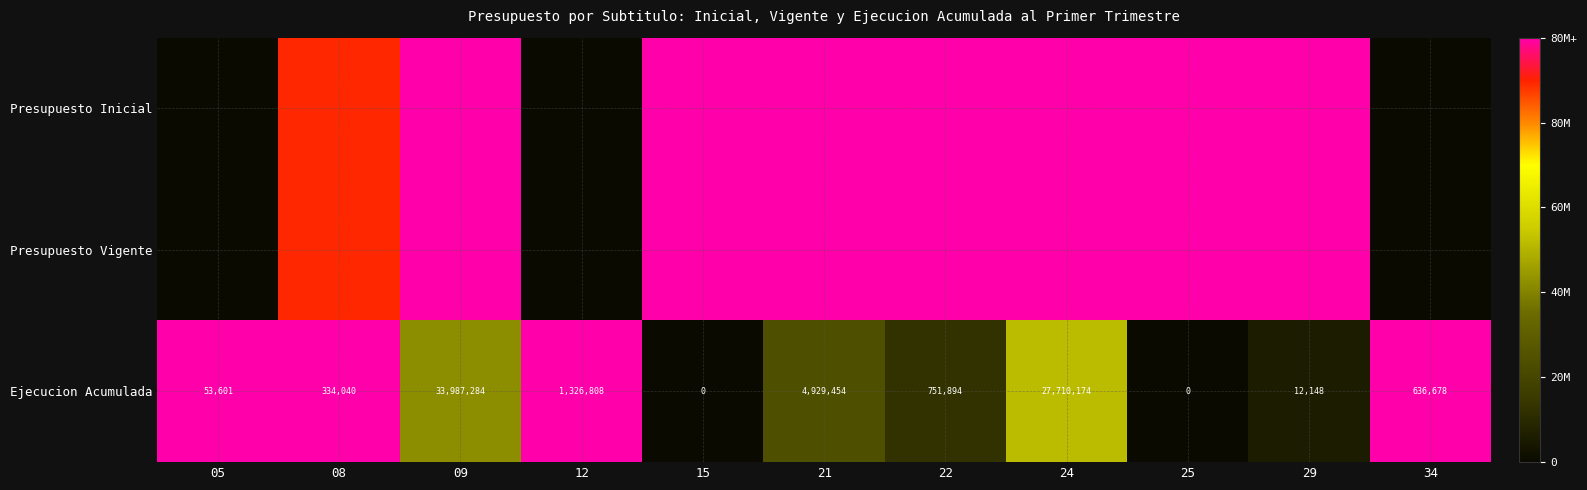

At which label is Ejecucion Acumulada closest to 0?

15